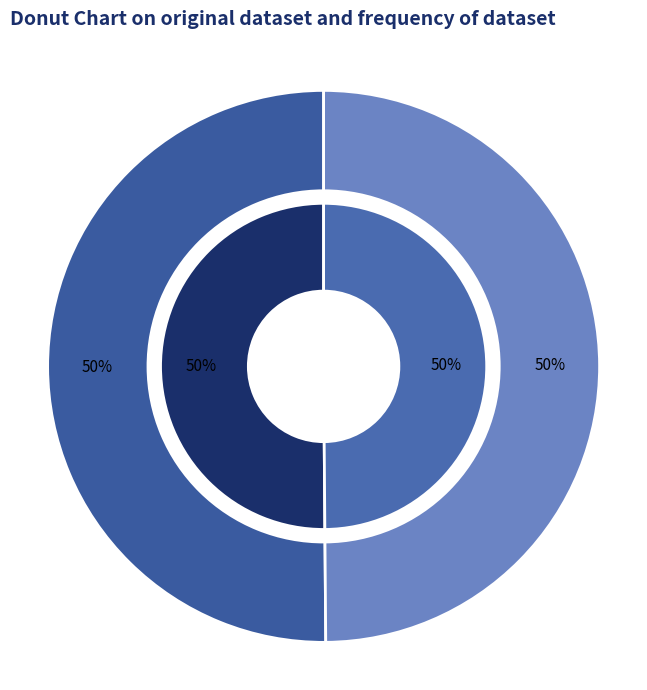

How many segments does this pie chart have?

2